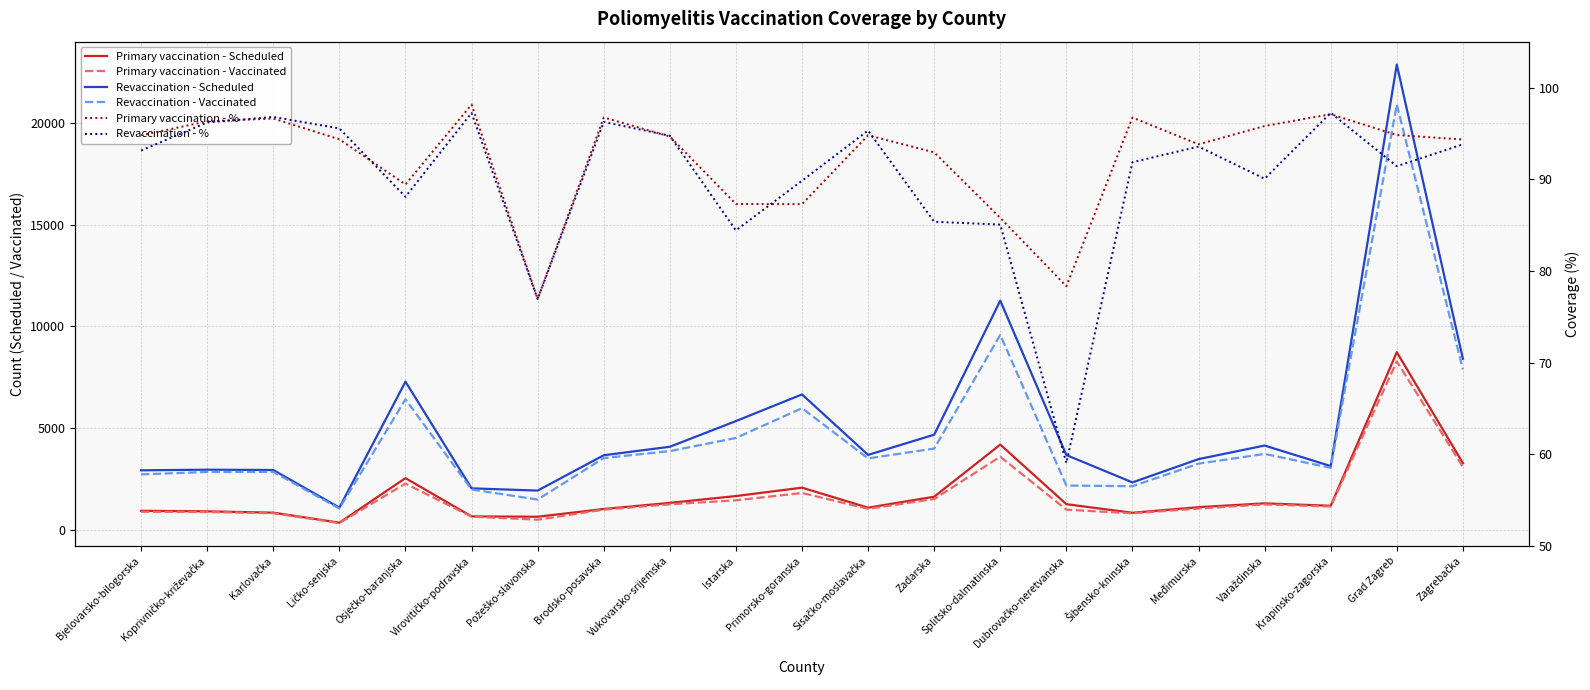

What is the difference between the Primary vaccination - % values at Ličko-senjska and Šibensko-kninska?

2.4